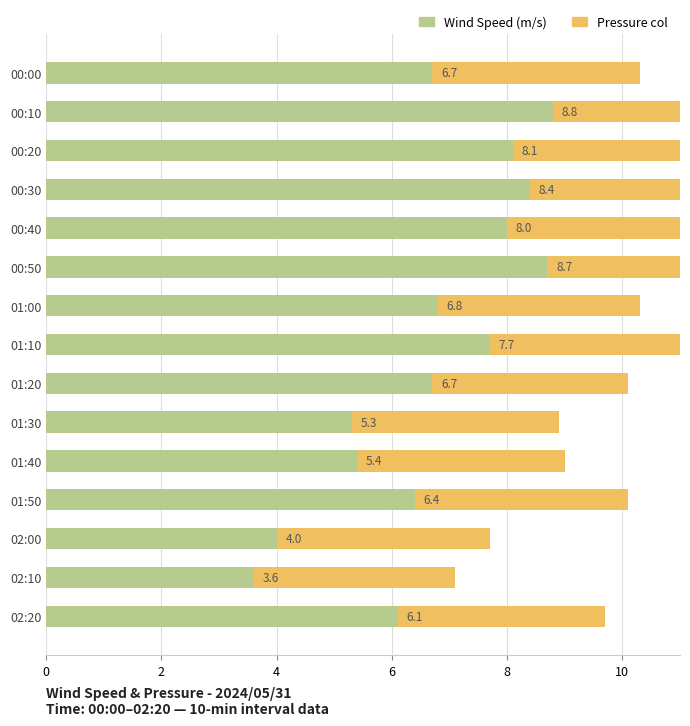

Which series has the largest total across all categories?

Wind Speed (m/s)